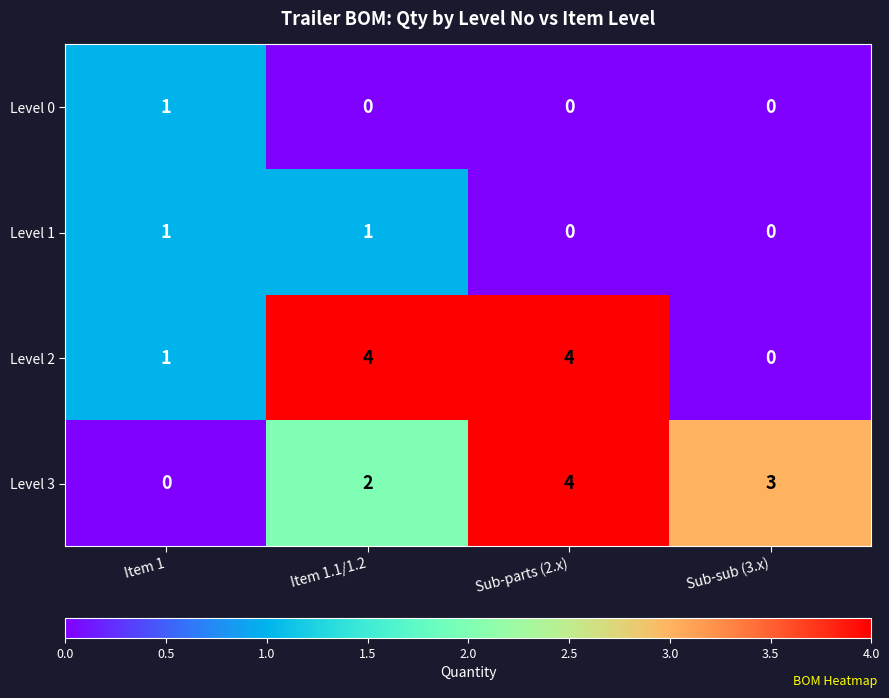

What is the difference between the Level 2 values at Sub-sub (3.x) and Sub-parts (2.x)?

4